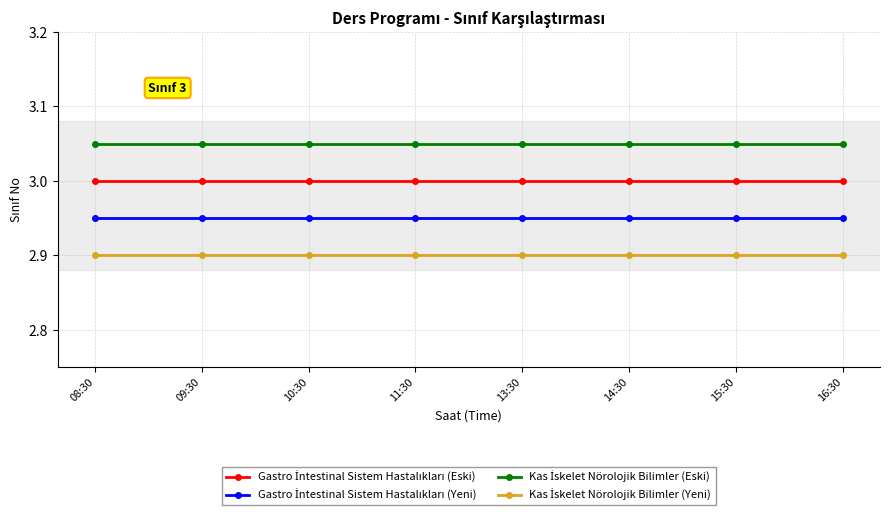

At how many categories does at least one series exceed 2?

8